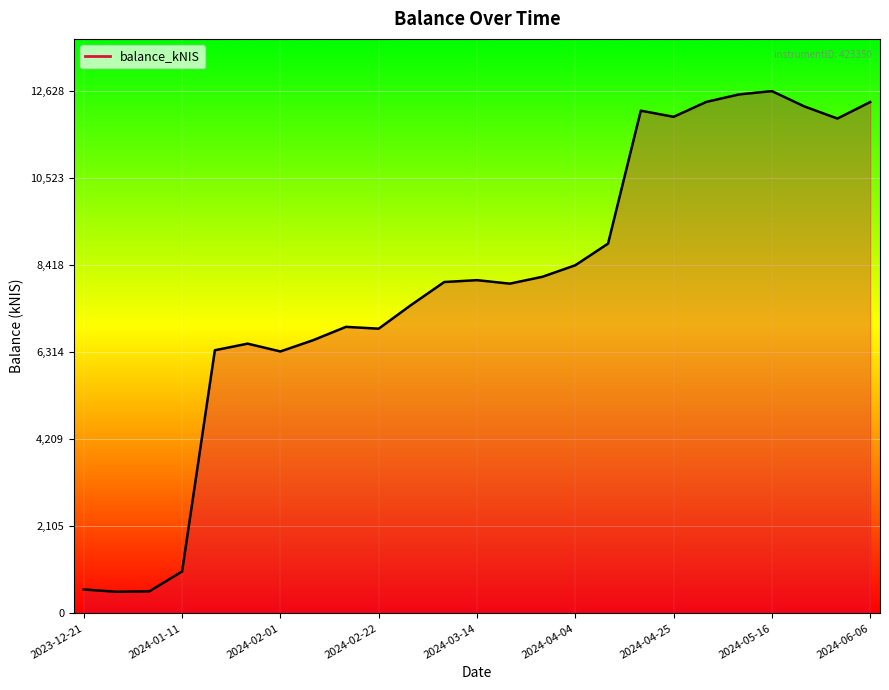

What is the minimum value shown in the chart?

520.6